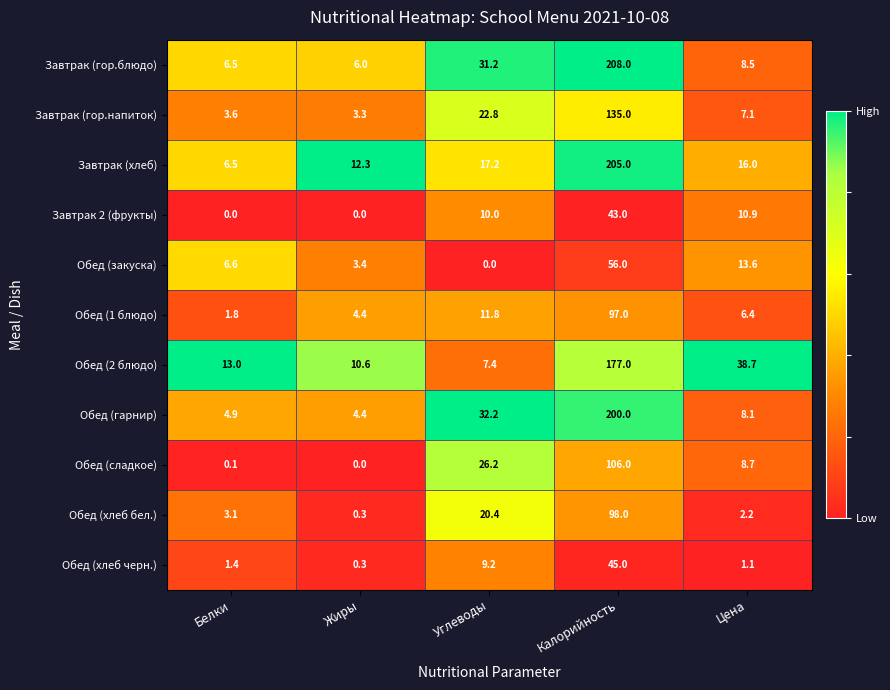

Which label corresponds to the largest value in the chart?

Калорийность